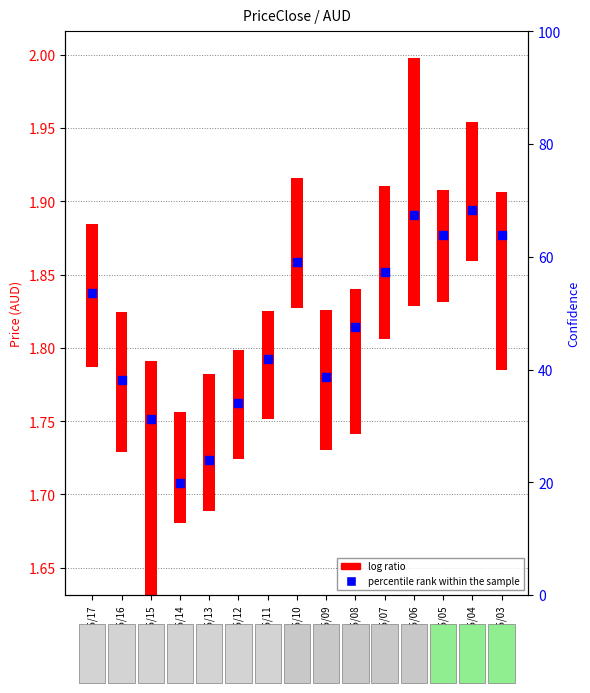

Which has a higher value, 05/16 or 05/04?

05/04